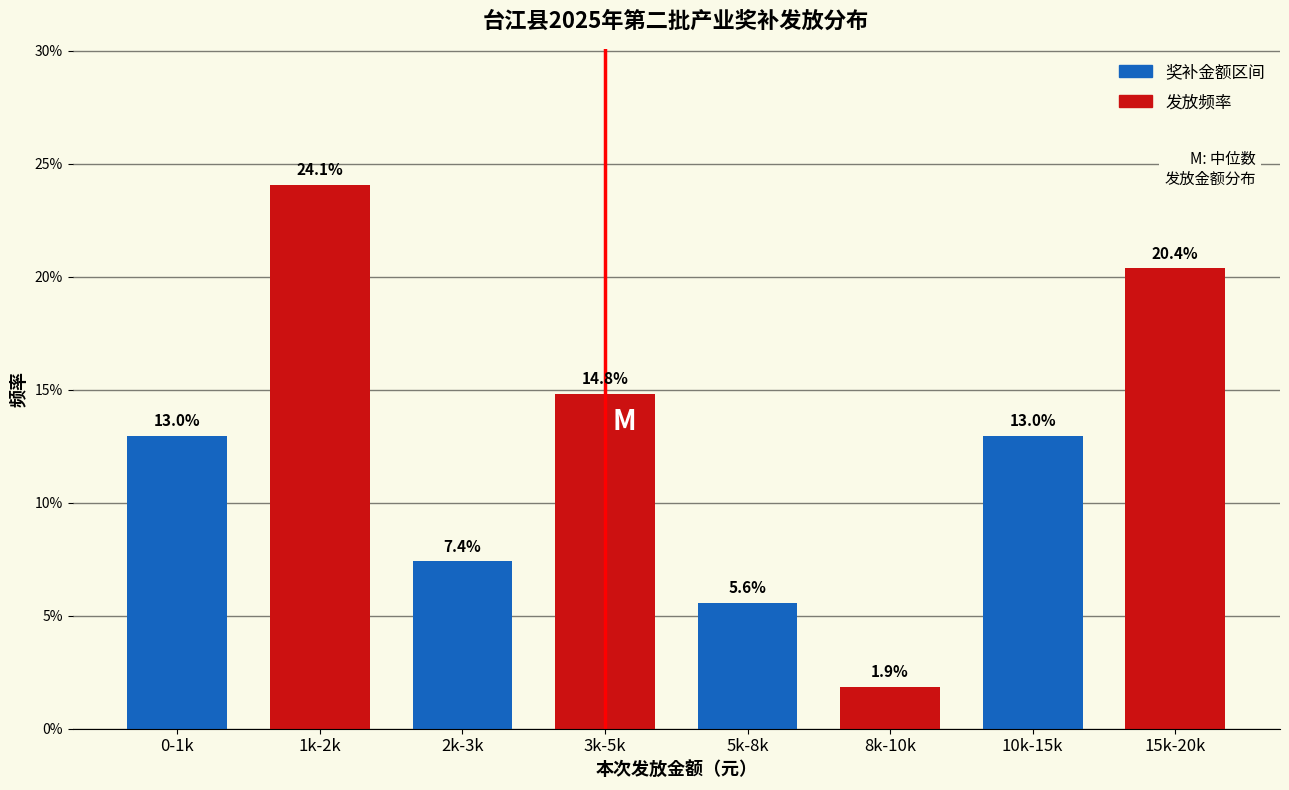

Reading left to right, what are all the values shown in this chart?

13.0	24.1	7.4	14.8	5.6	1.9	13.0	20.4